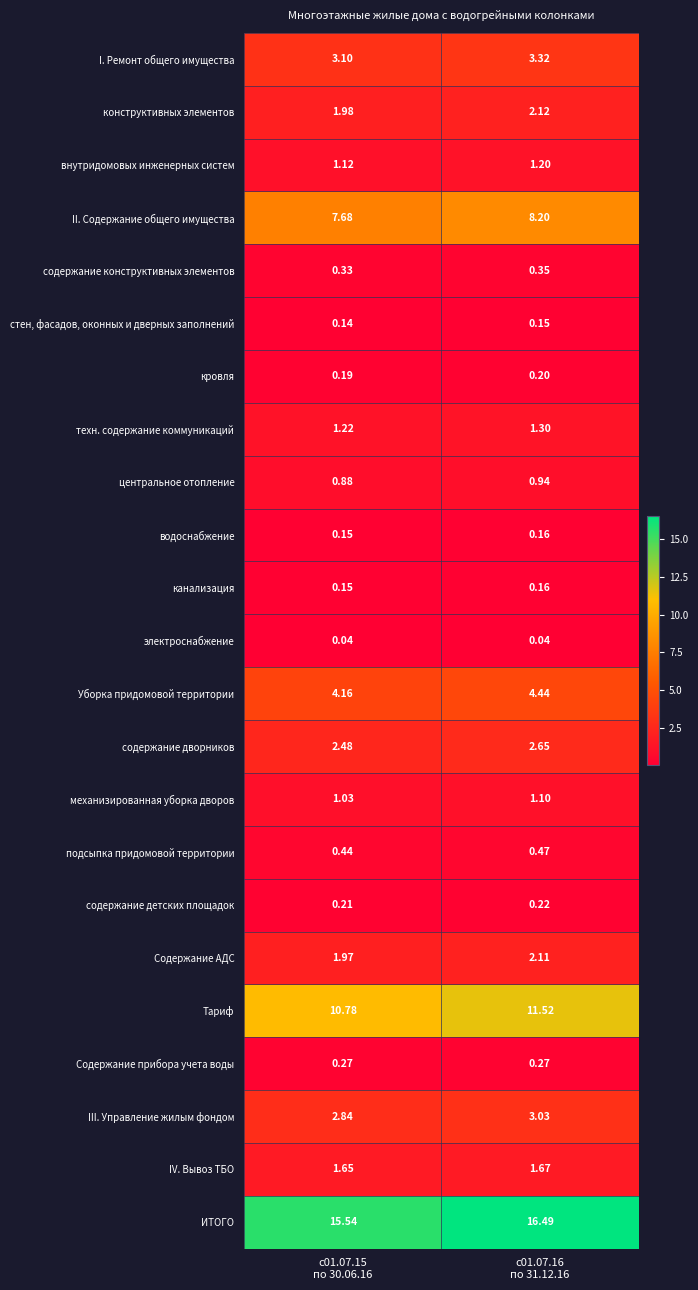

Which series has the largest total across all categories?

ИТОГО